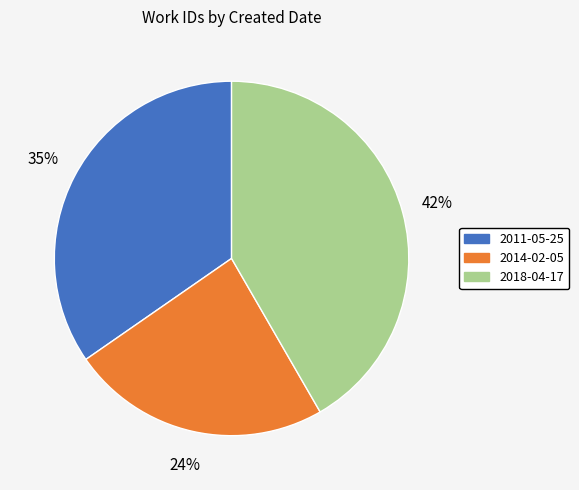

Does 2011-05-25 account for over 50% of the chart?

No